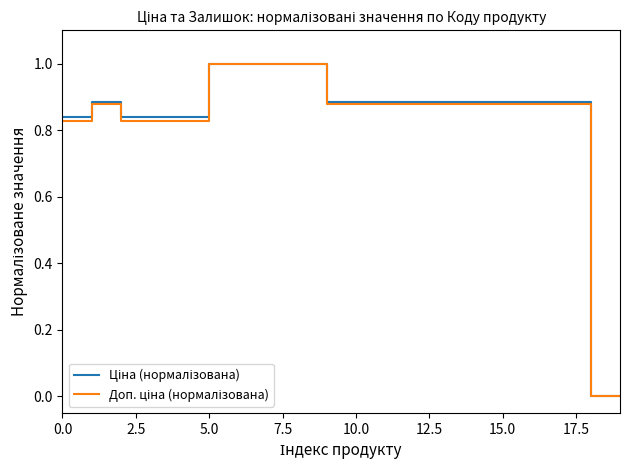

Does the chart have visible grid lines?

No